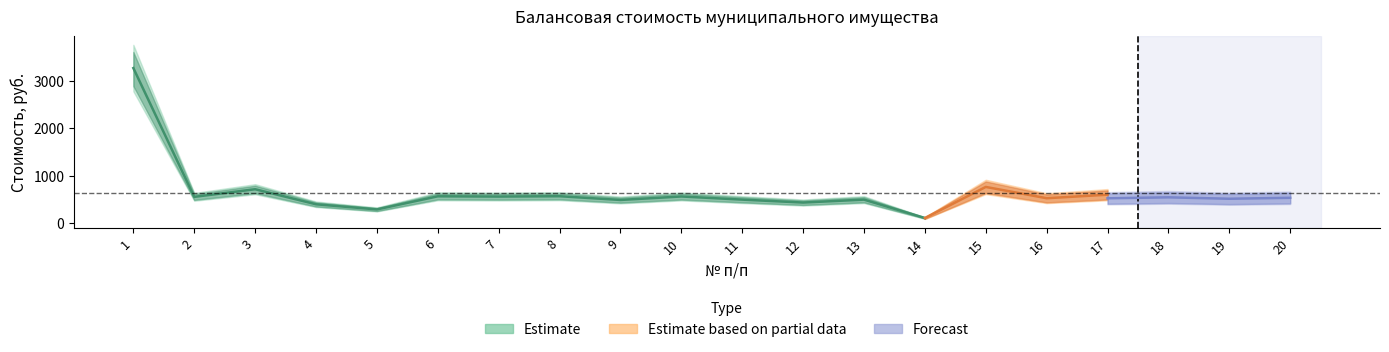

What is the spread (max minus min) of values at 19?

86.3